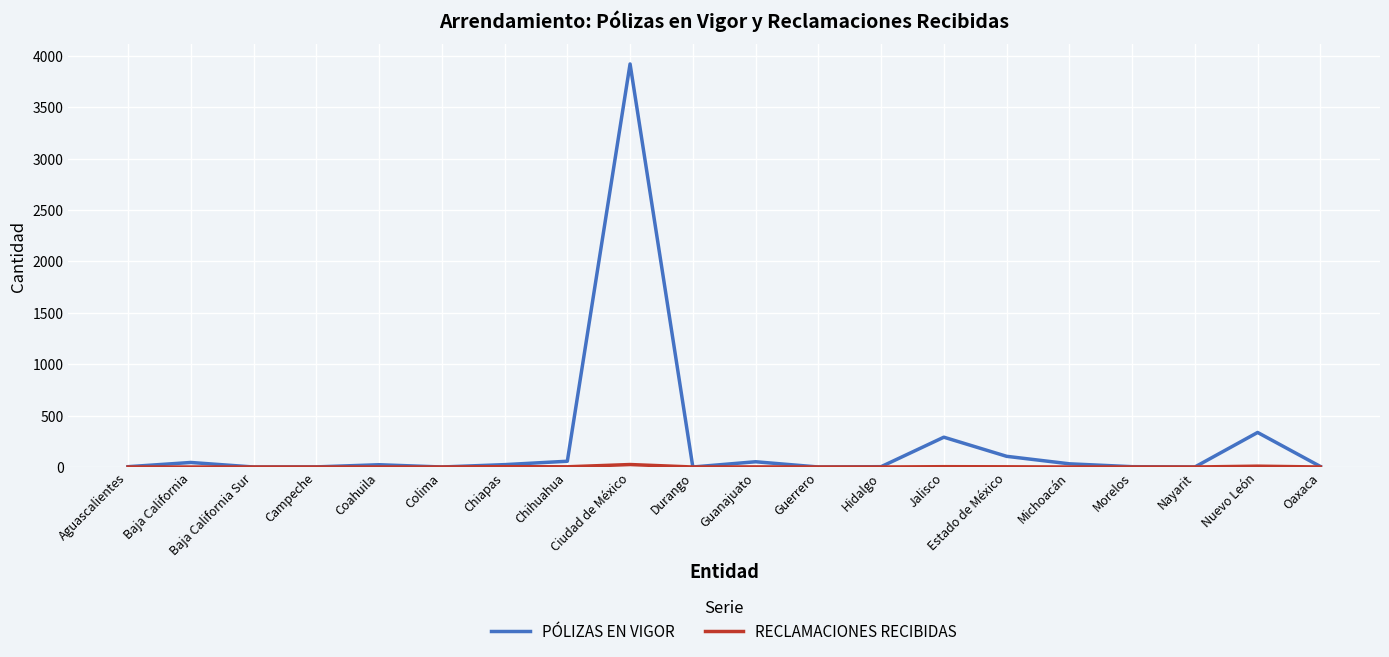

The value of PÓLIZAS EN VIGOR at Chiapas is 23. True or false?

True